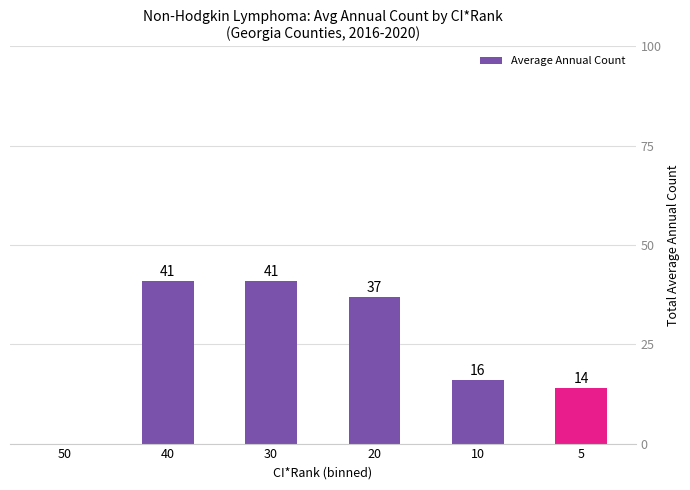

What is the change in value from 20 to 5?

-23